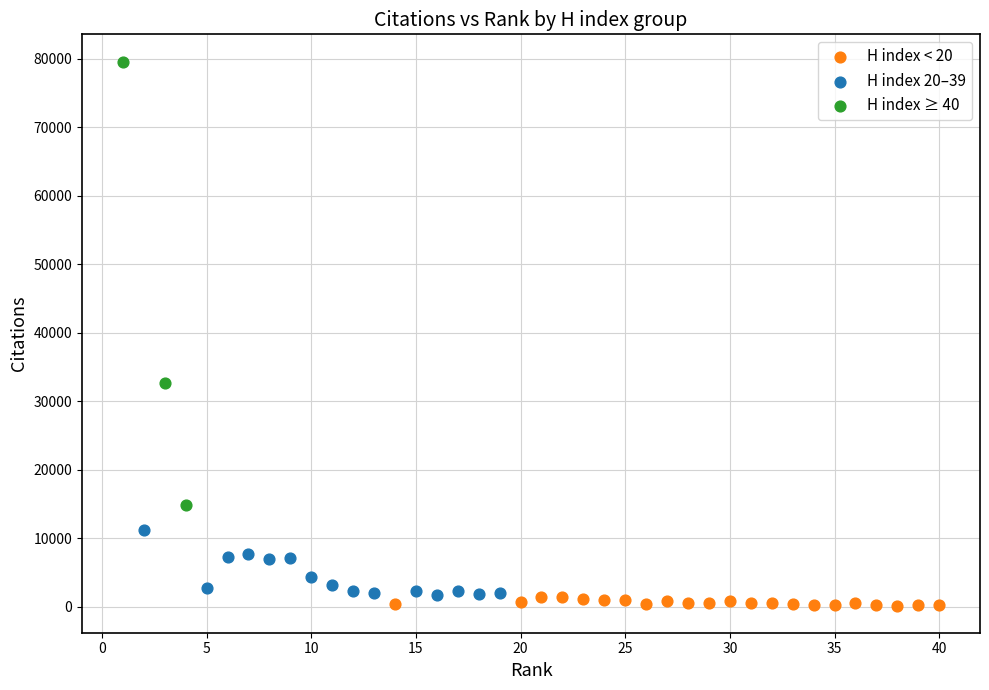

Which series contains the highest Y value?

H index ≥ 40